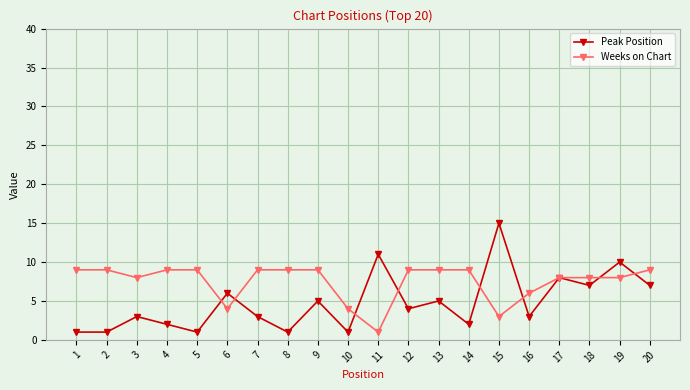

Reading left to right, list all the values displayed in this chart.

Peak Position: 1=1	2=1	3=3	4=2	5=1	6=6	7=3	8=1	9=5	10=1	11=11	12=4	13=5	14=2	15=15	16=3	17=8	18=7	19=10	20=7
Weeks on Chart: 1=9	2=9	3=8	4=9	5=9	6=4	7=9	8=9	9=9	10=4	11=1	12=9	13=9	14=9	15=3	16=6	17=8	18=8	19=8	20=9